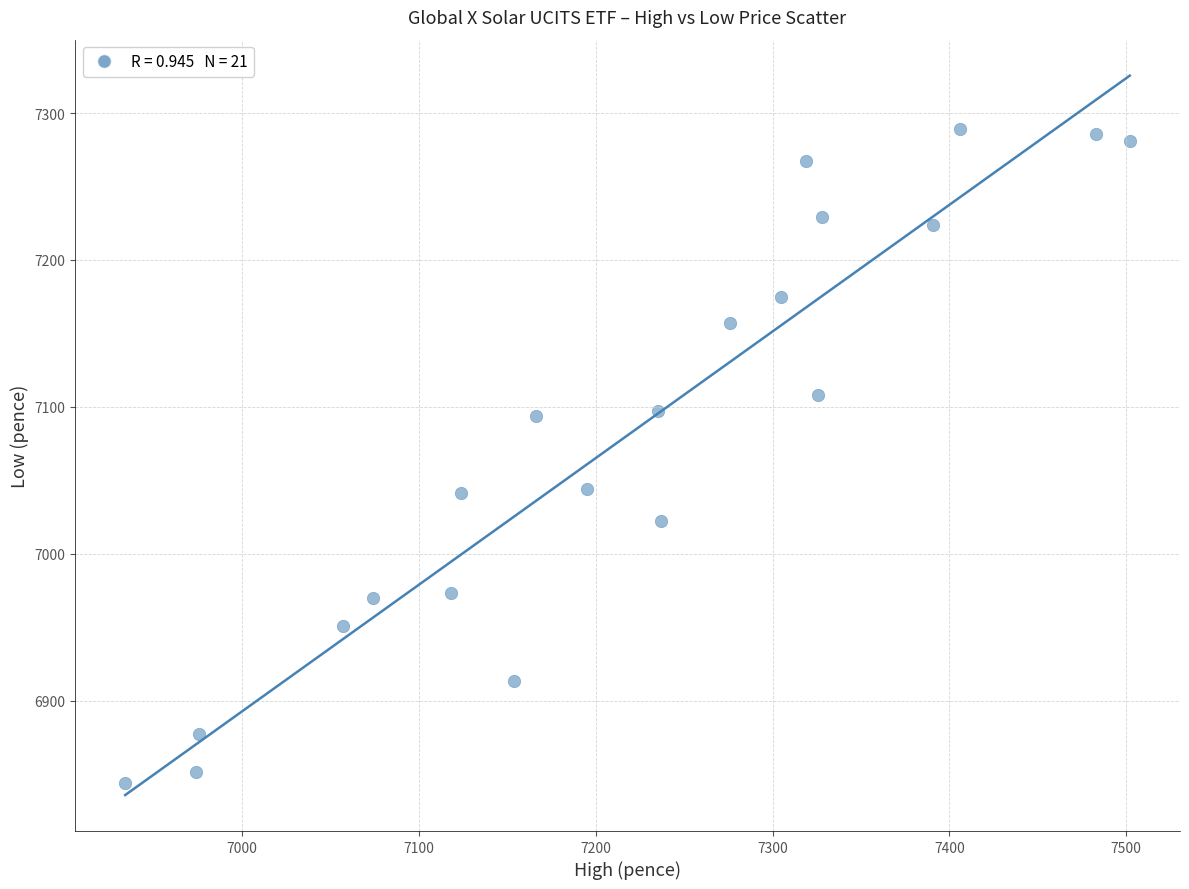

What is the range of Y values (max minus min)?

445